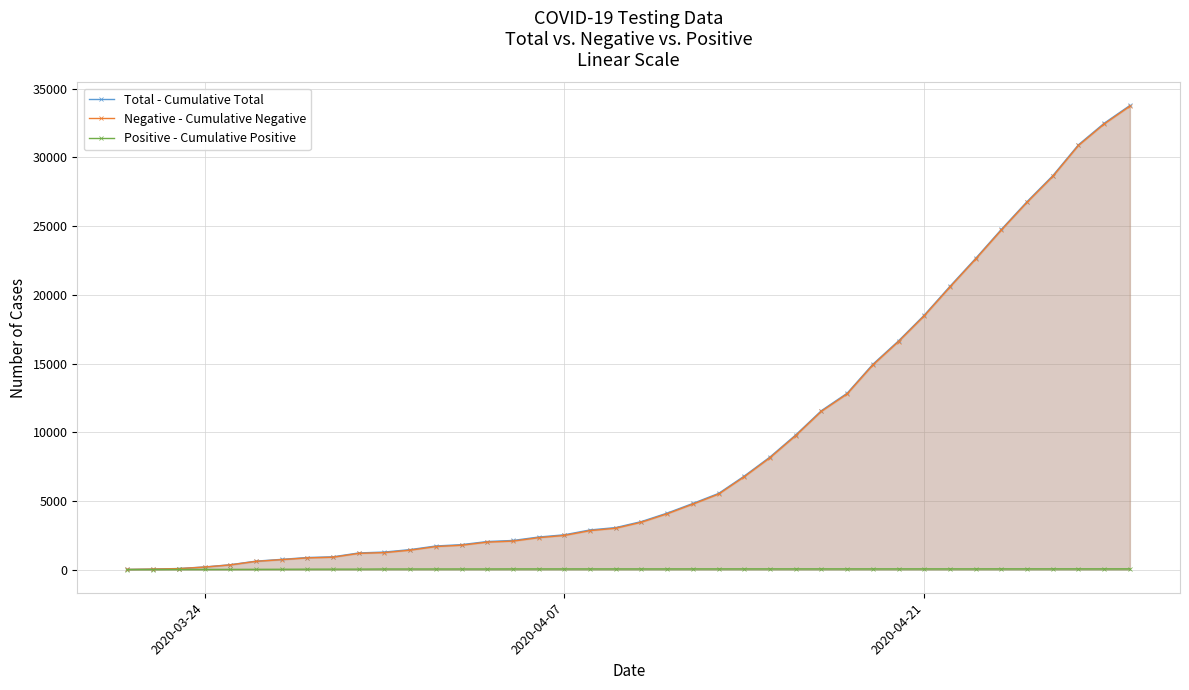

What is the maximum value shown in the chart?

33788